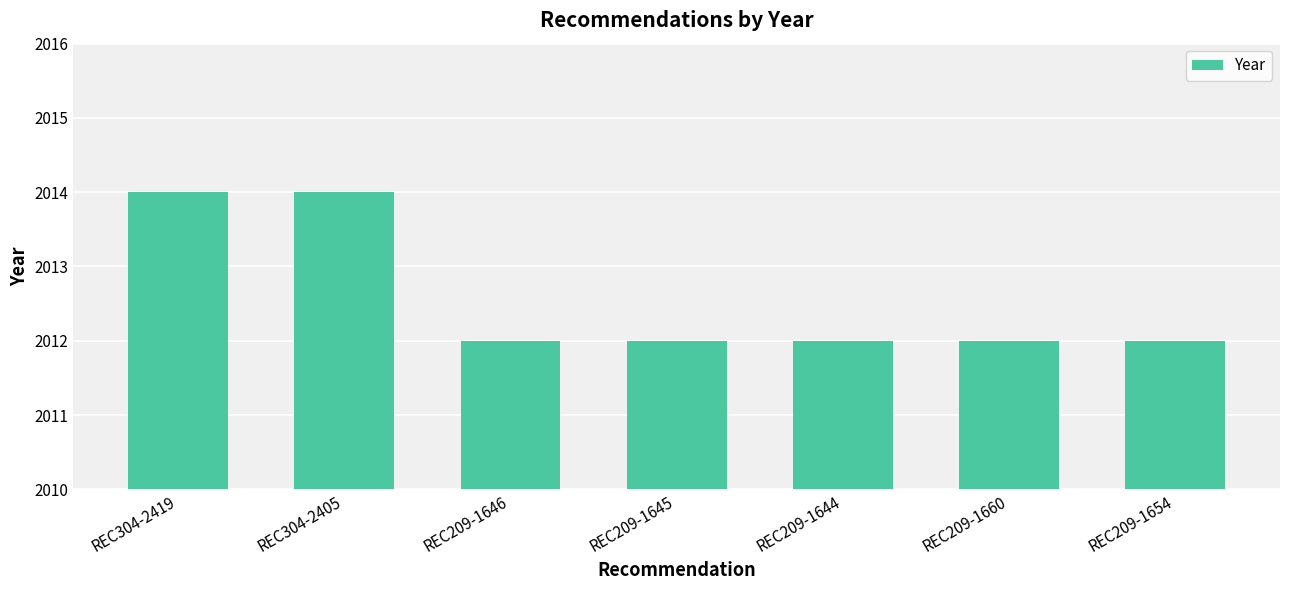

What is the approximate value at REC304-2419?

2014